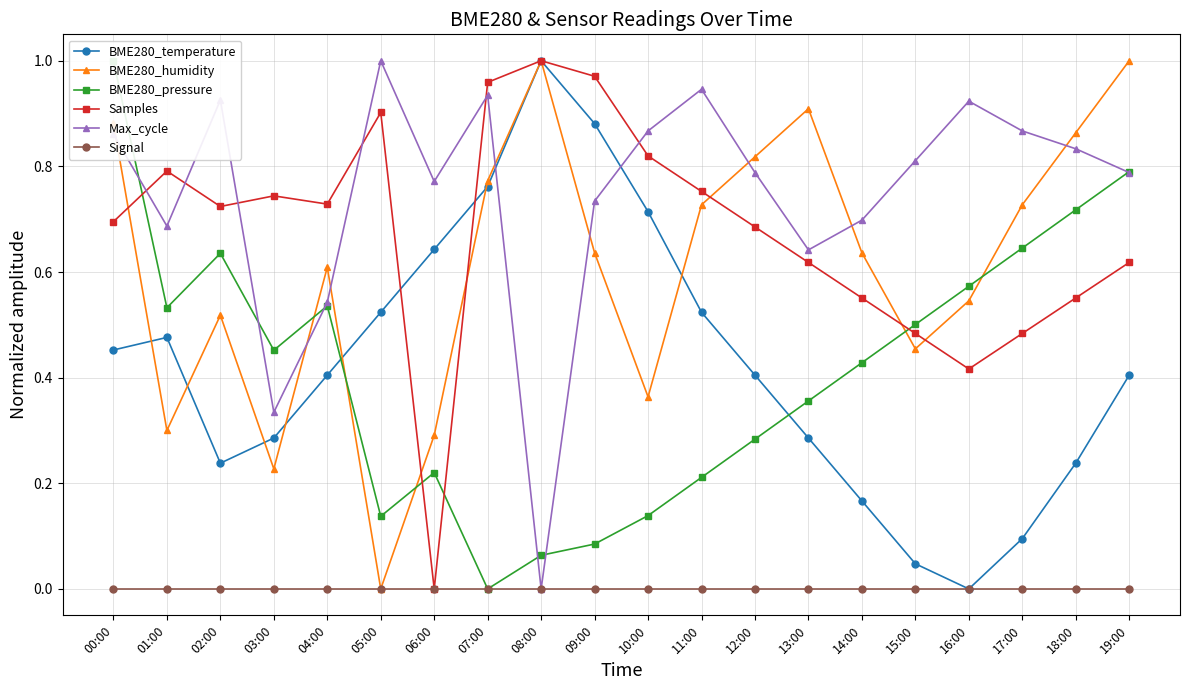

What is the approximate value of Samples at 05:00?

0.9